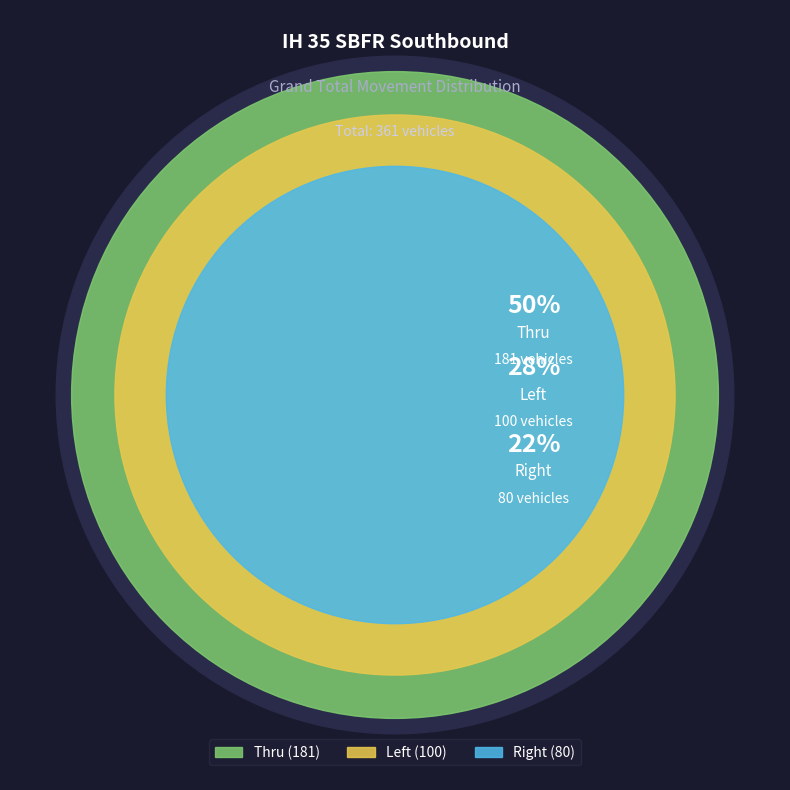

What percentage is the Thru slice, to the nearest percent?

50%